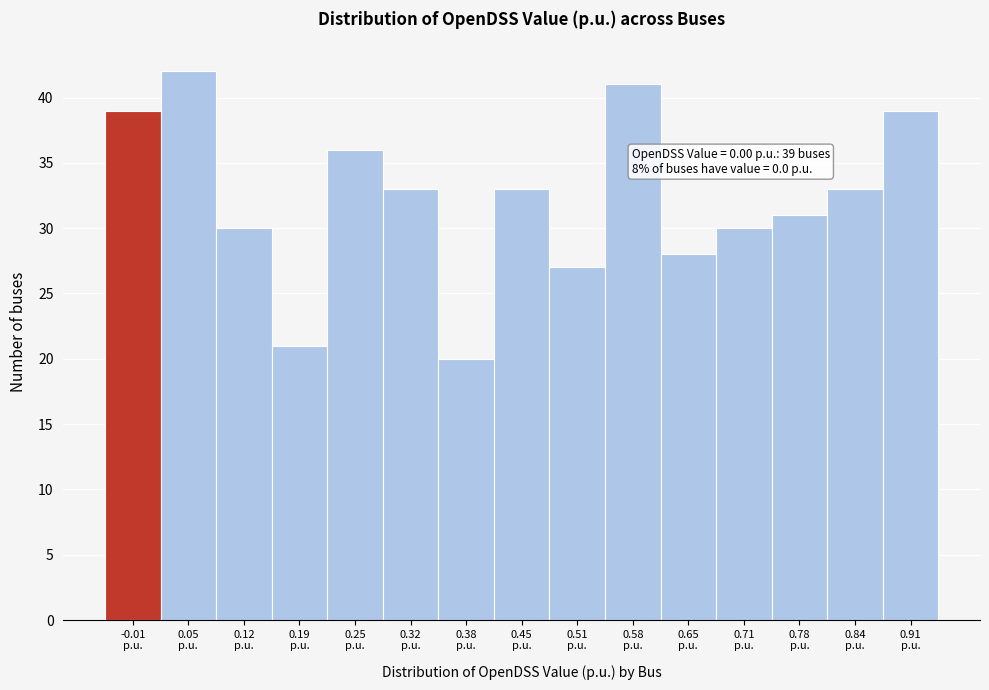

Over which range of the x-axis is the bar tallest?

0.02 to 0.09